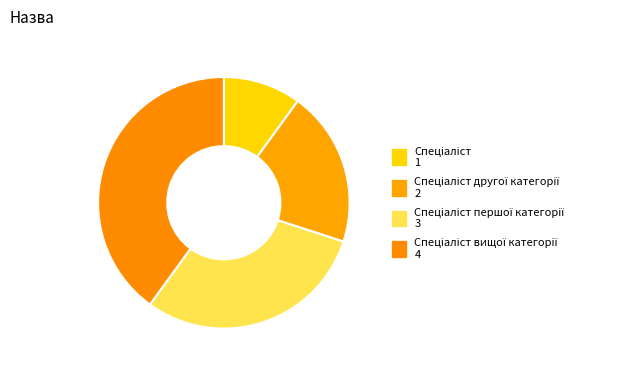

How many segments does this pie chart have?

4